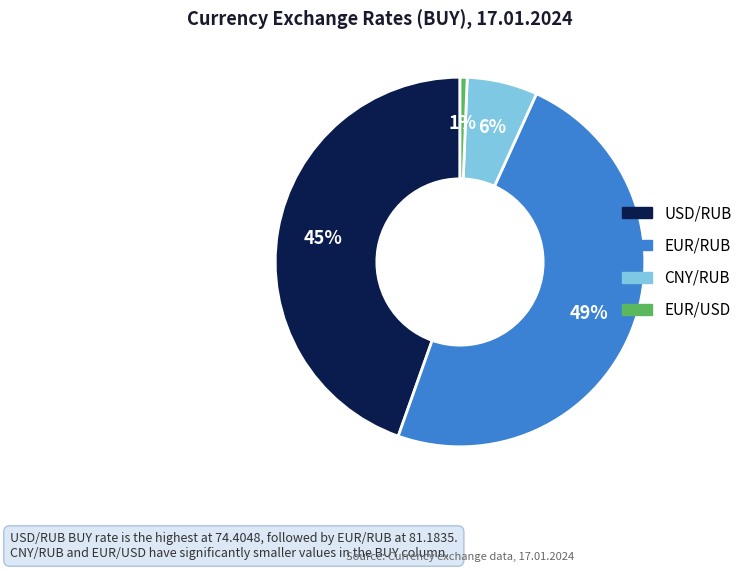

Does CNY/RUB account for over 50% of the chart?

No